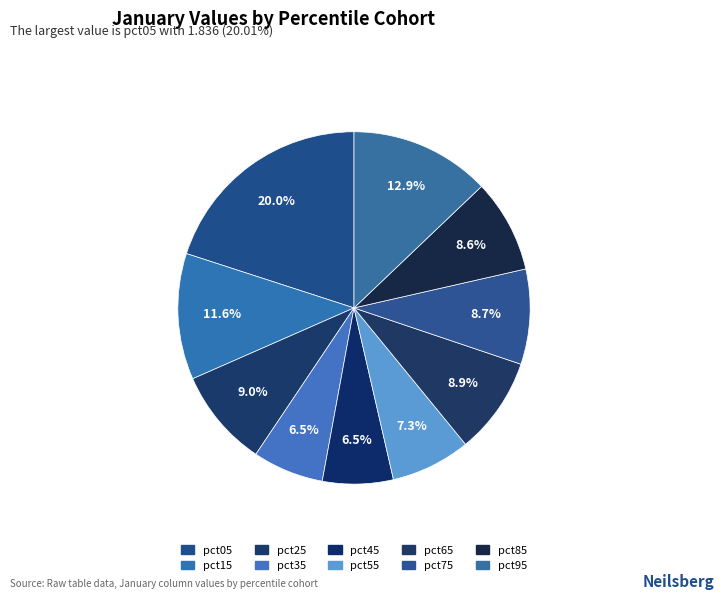

The pct55 slice represents 7% of the pie. True or false?

True